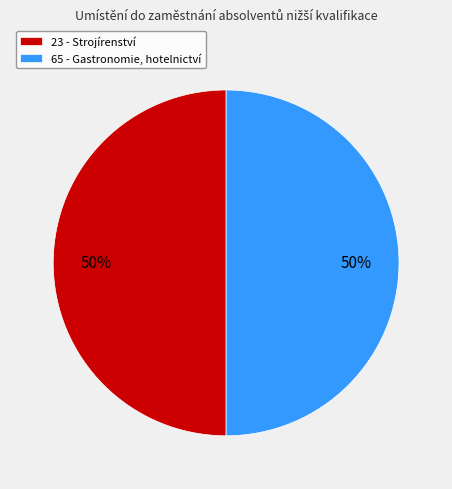

Approximately how many times larger is the value at 23 - Strojírenství compared to 65 - Gastronomie, hotelnictví?

1.0